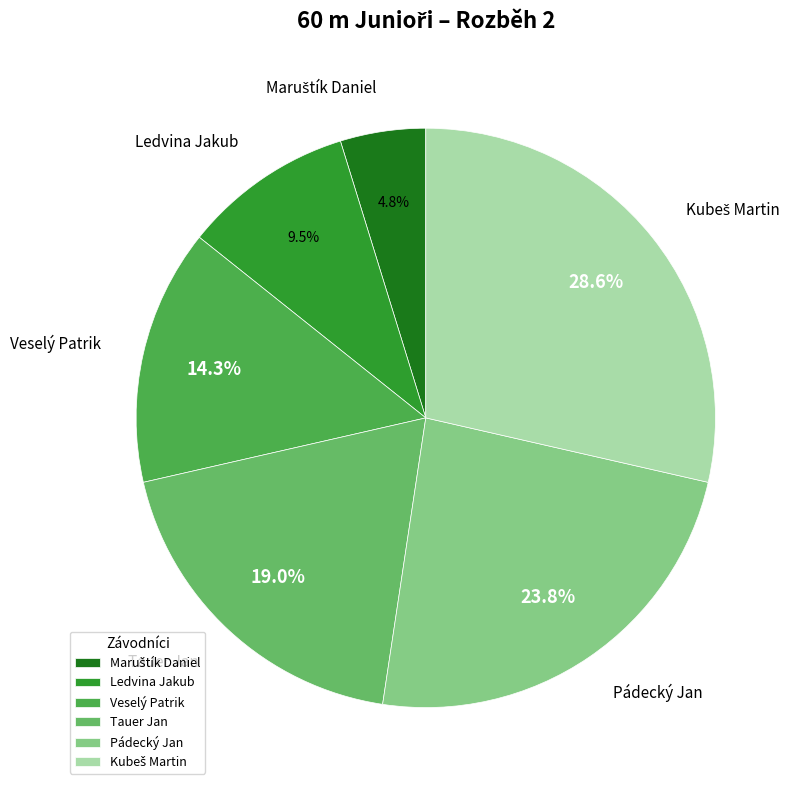

Is Ledvina Jakub the majority of the pie?

No